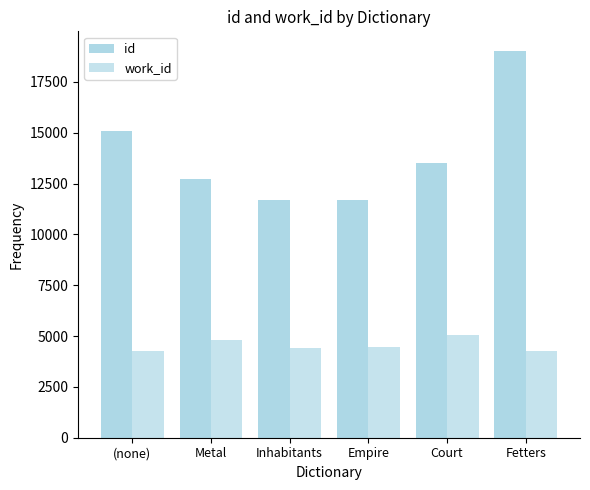

Reading left to right, transcribe all the data shown in this chart.

id: 15068	12723	11684	11714	13525	19040
work_id: 4263	4798	4435	4448	5032	4263